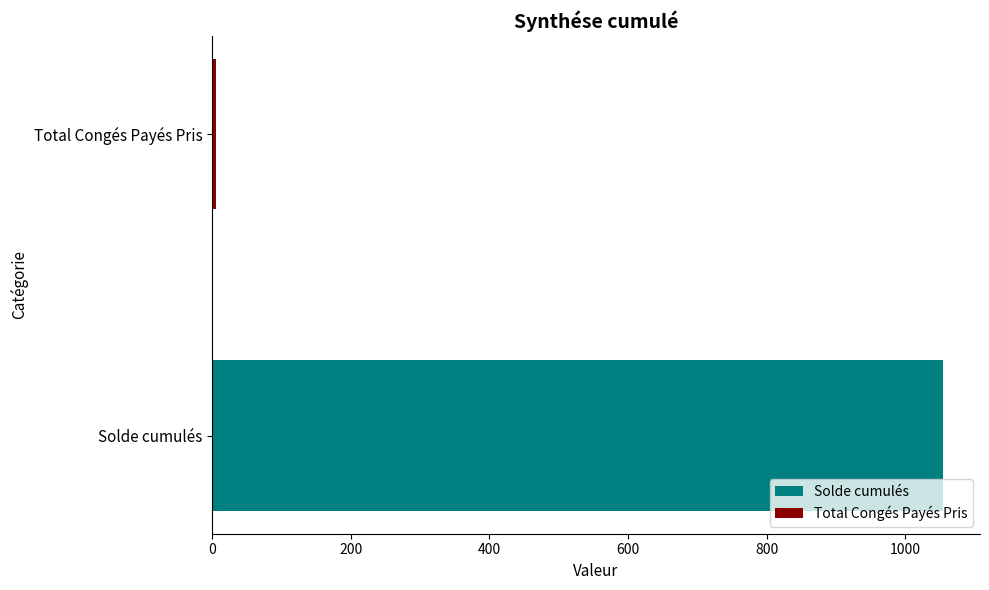

What is the greatest value displayed?

1055.0